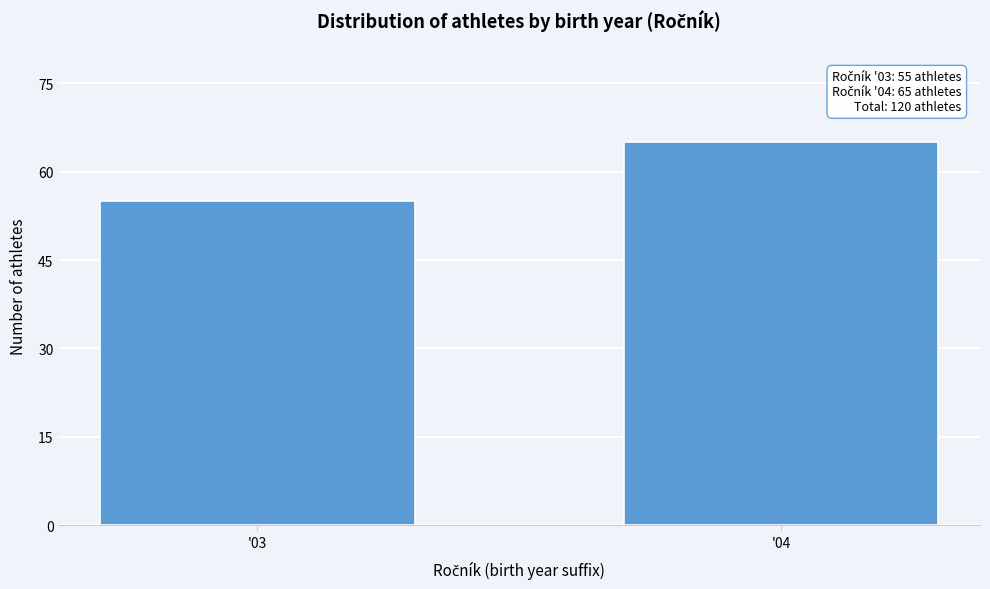

Reading left to right, what are all the values shown in this chart?

55	65